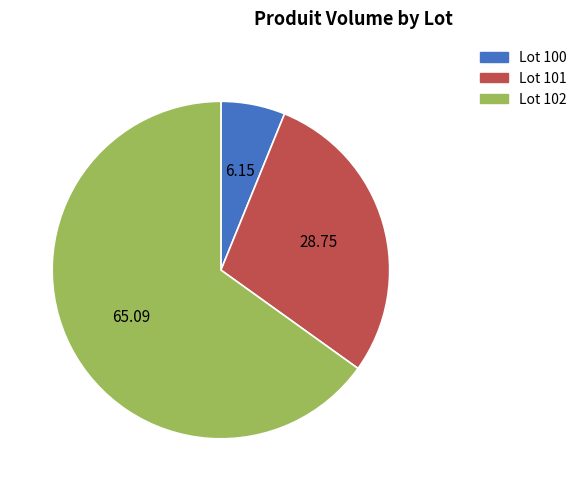

Is there any slice that represents more than half of the pie?

Yes